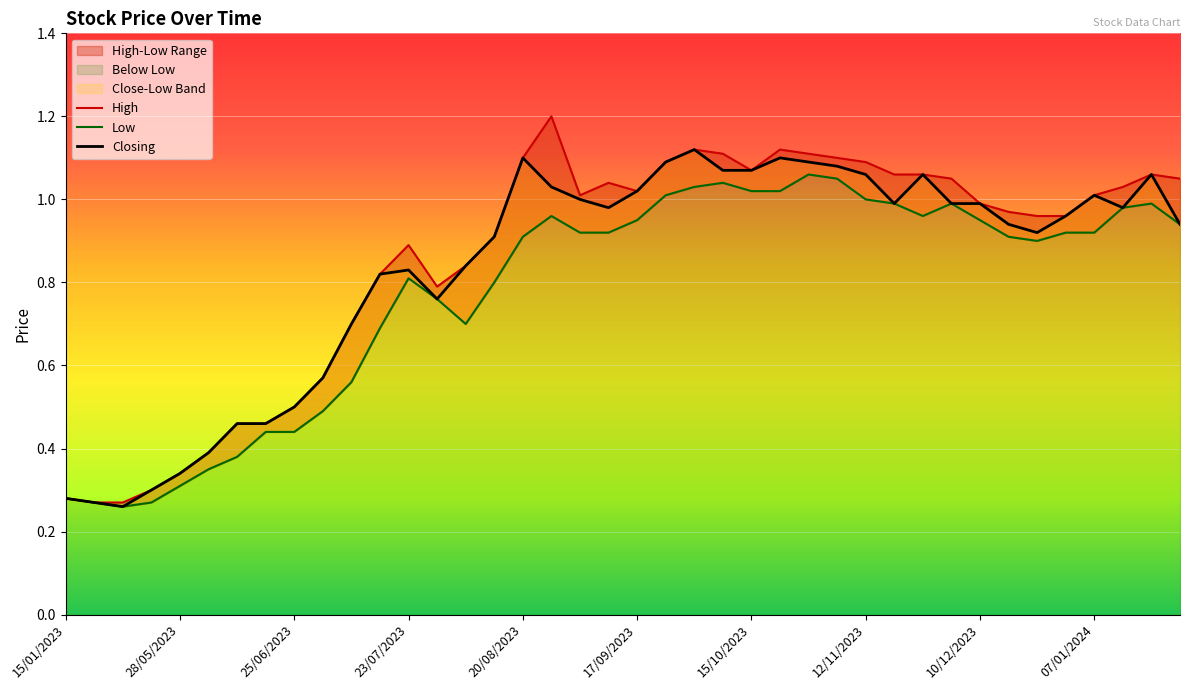

True or false: Closing and High intersect in this chart.

False